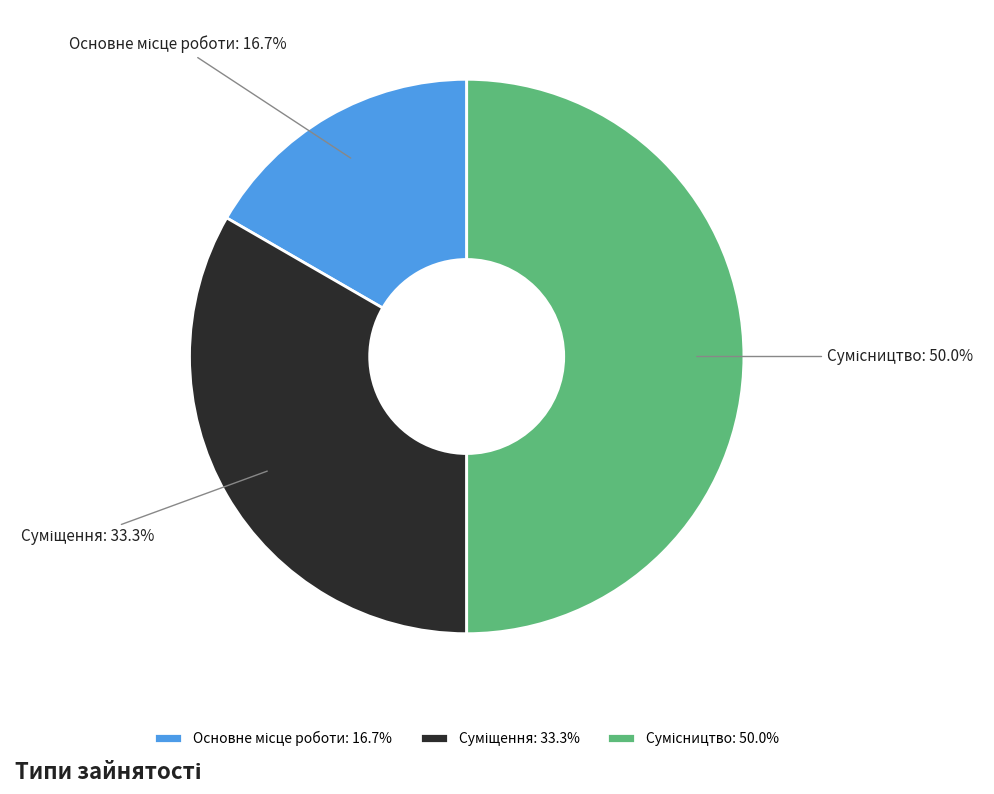

Count the number of slices in the pie.

3